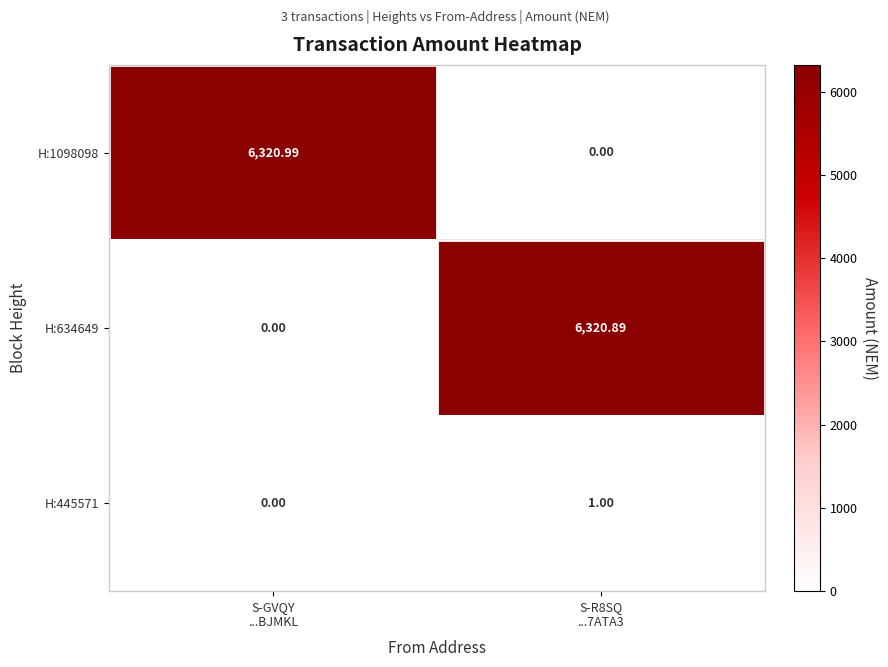

How many positive values does the H:445571 series have?

1